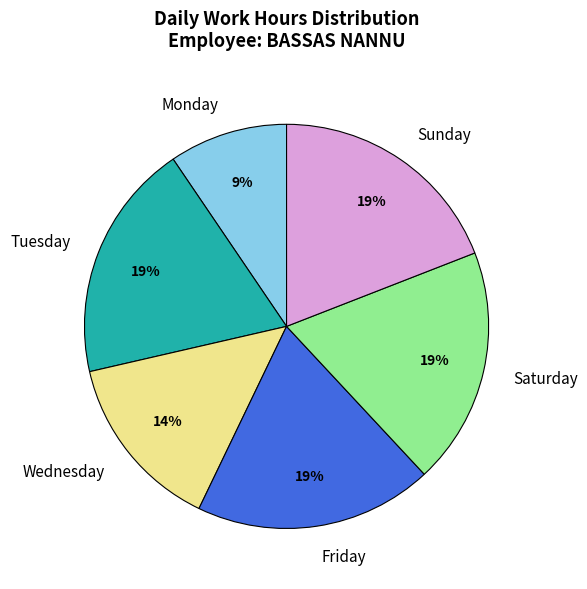

The Monday slice represents 9% of the pie. True or false?

True